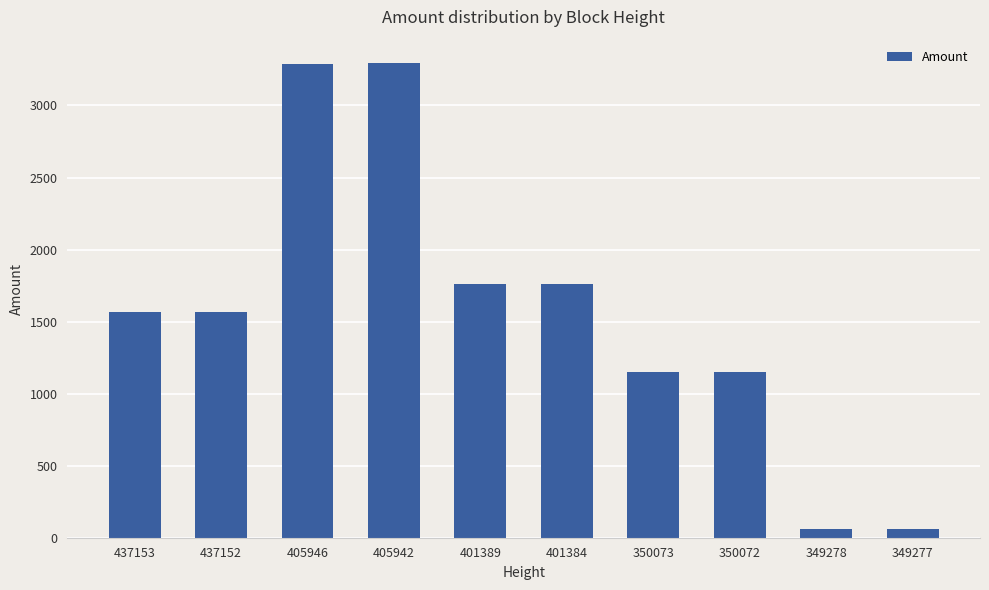

Which has a higher value, 401389 or 350073?

401389